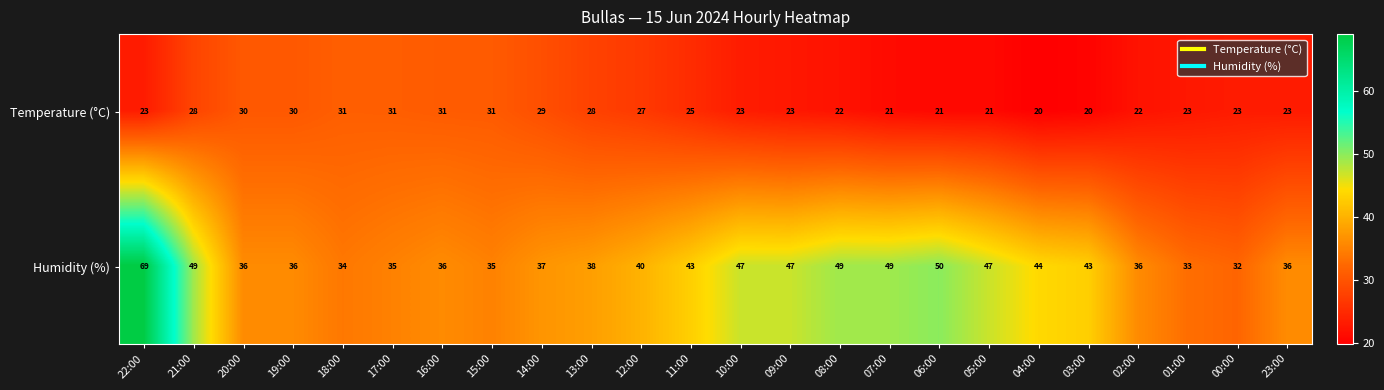

Between 15:00 and 07:00, which series saw the biggest shift?

Humidity (%)